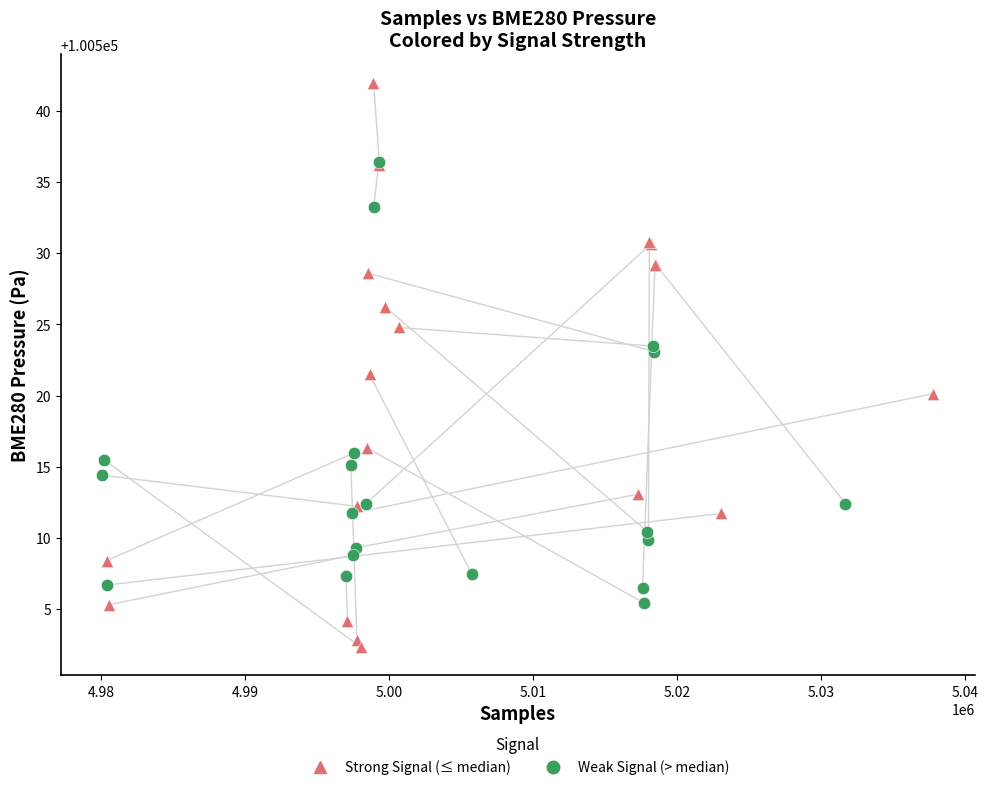

Which series has the widest spread of Y values?

Strong Signal (≤ median)